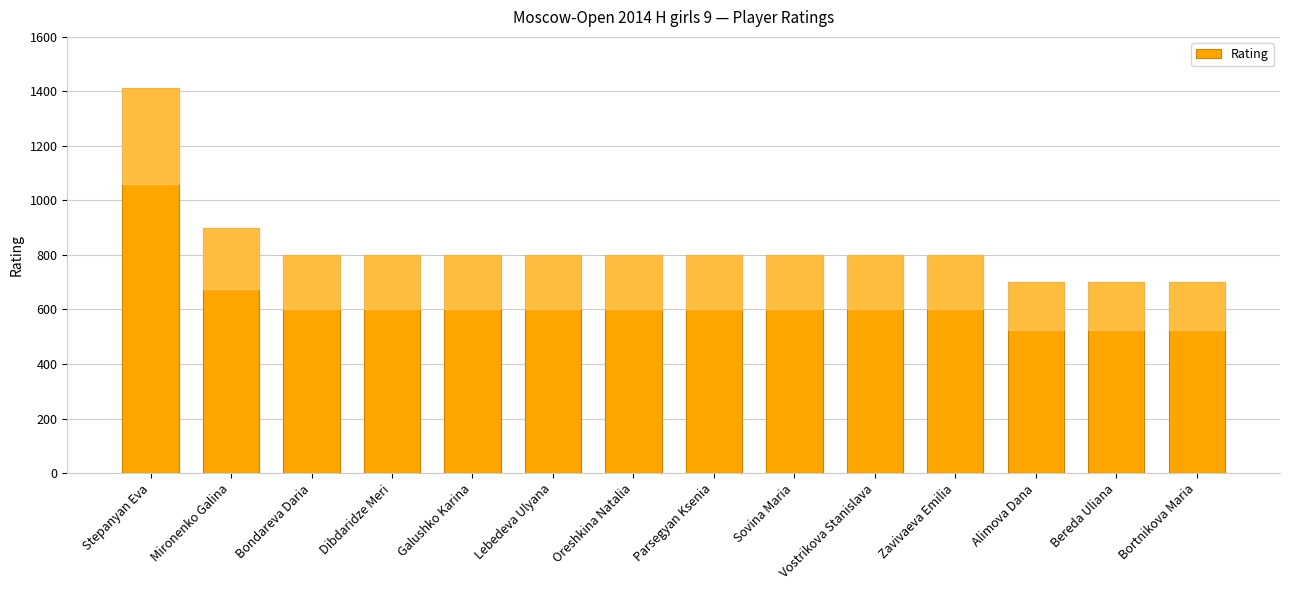

Approximately how many times larger is the value at Dibdaridze Meri compared to Parsegyan Ksenia?

1.0